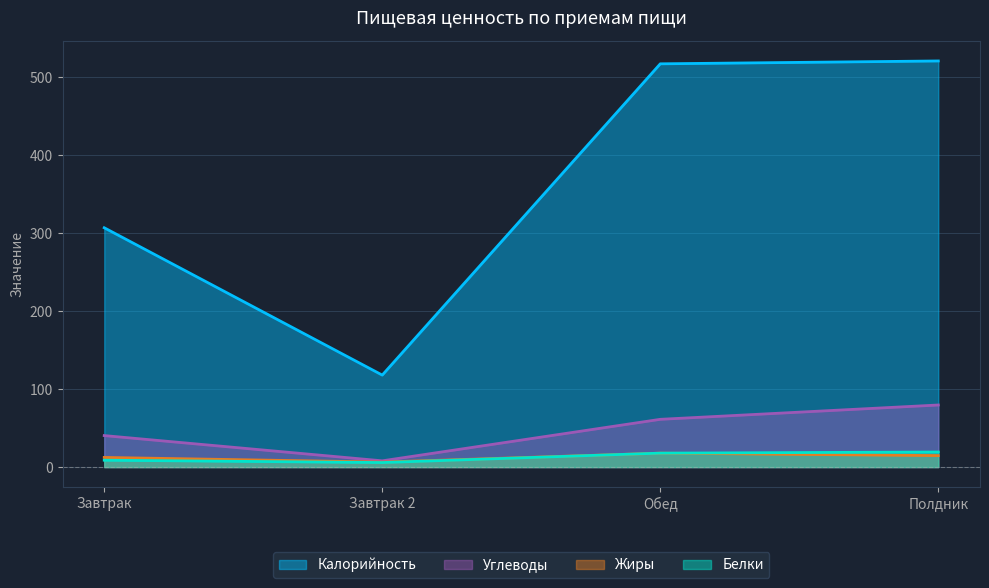

True or false: Углеводы has more than 1 points higher than both neighbors.

False